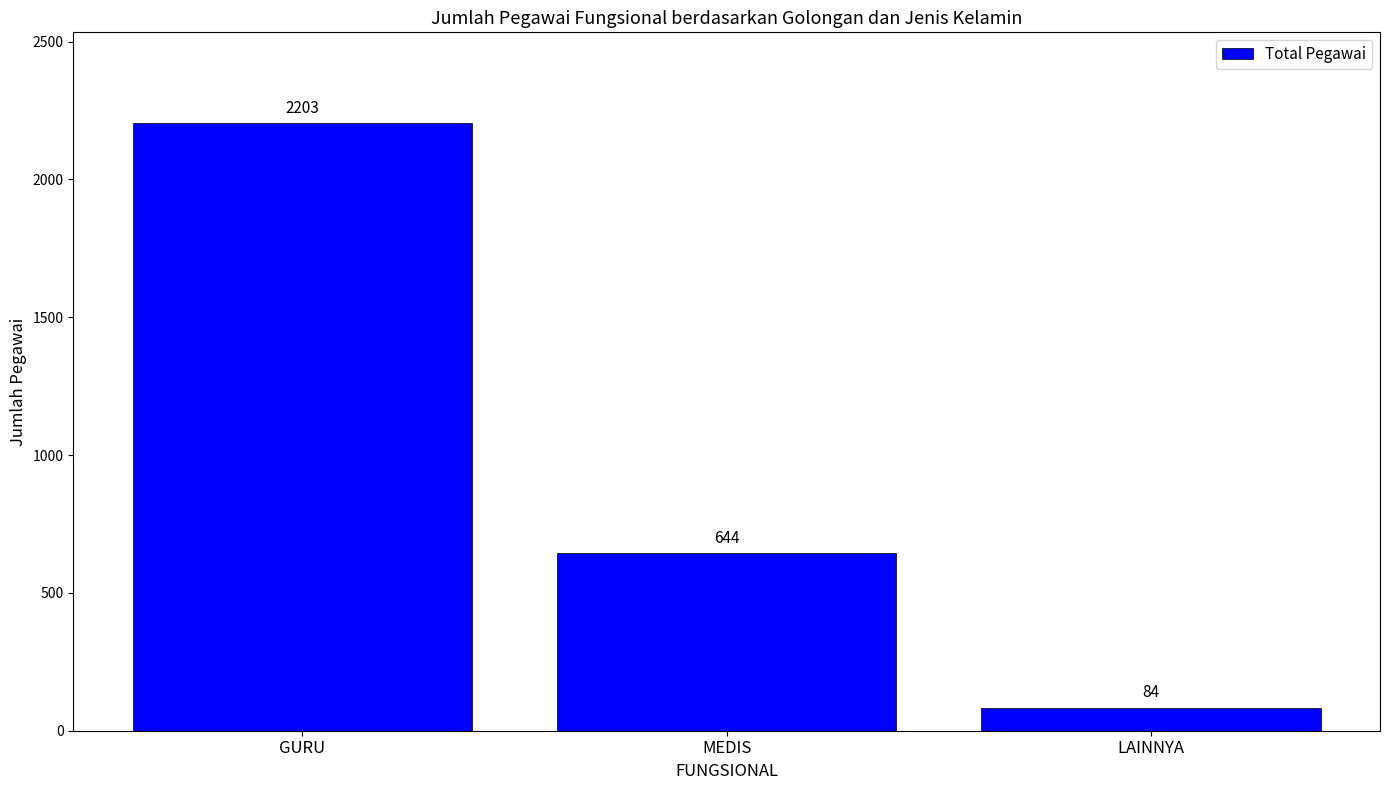

Is it true that the value at GURU is 705?

False